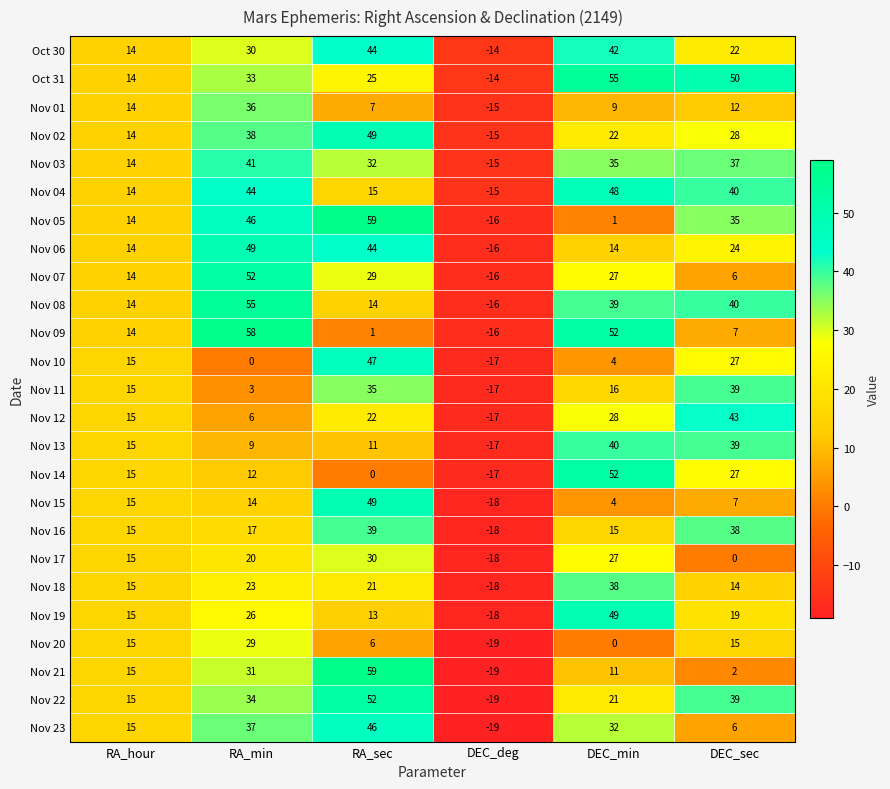

At which label is Nov 05 closest to 21?

RA_hour